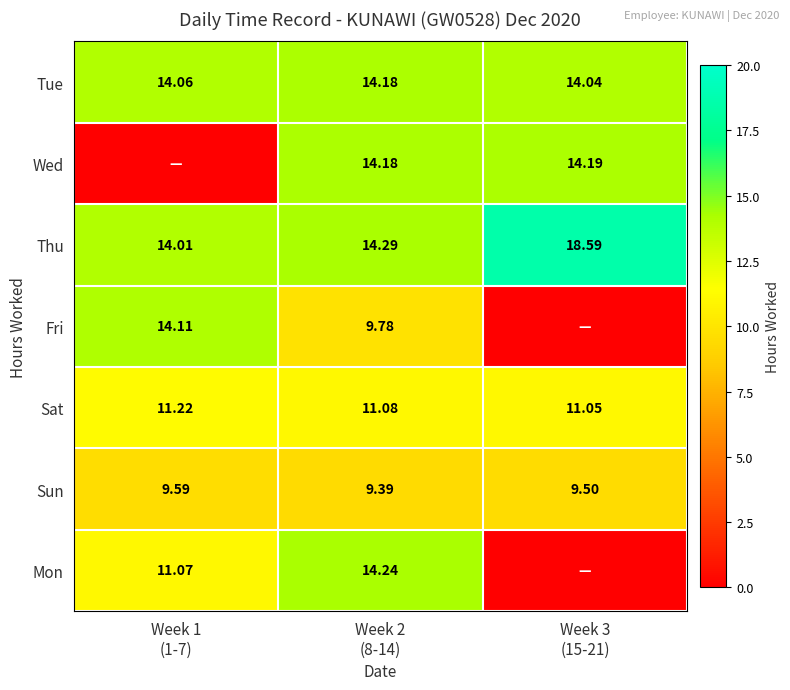

What is the average value of the Wed series?

9.5